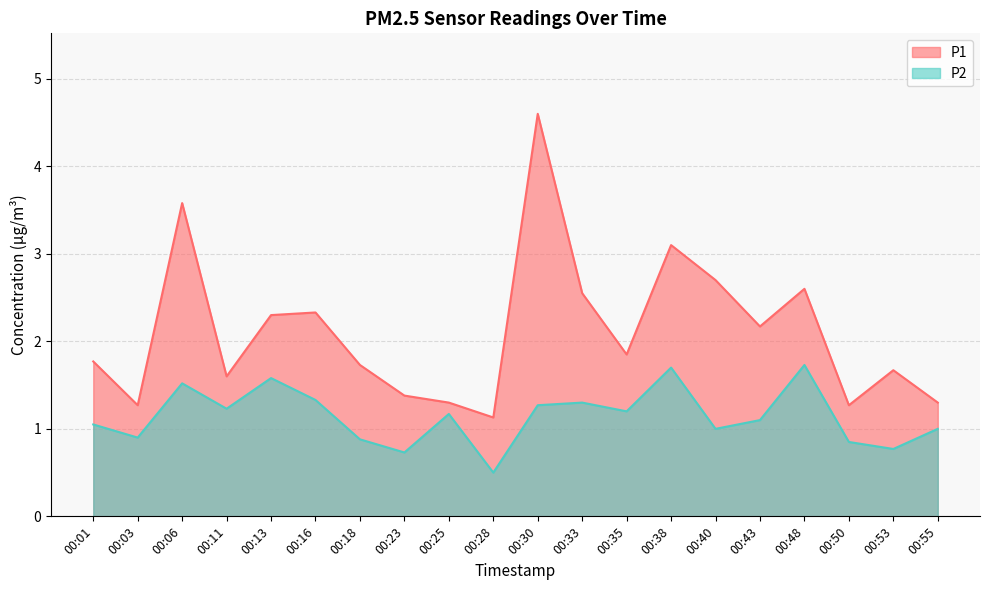

What is the difference between the highest and lowest values at 00:35?

0.7